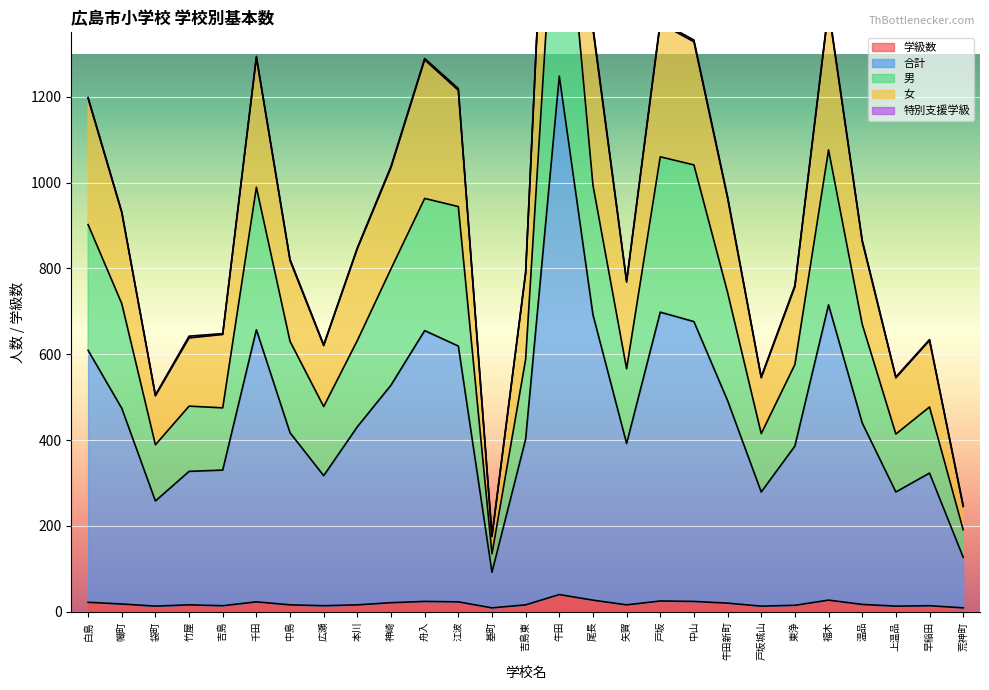

Where does the 学級数 series first go above 16?

白島